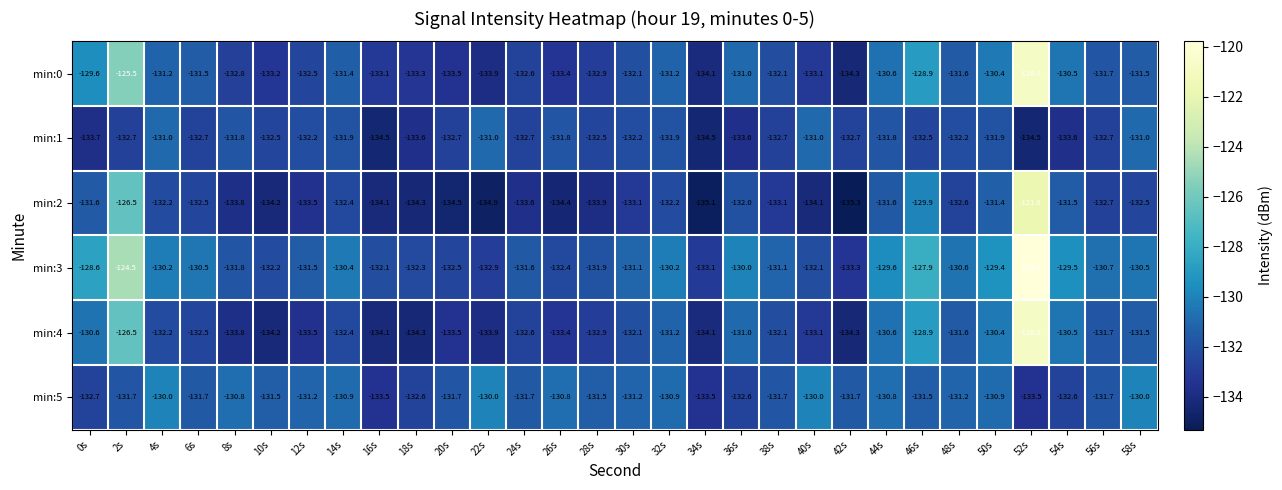

What is the spread (max minus min) of values at 14s?

2.0